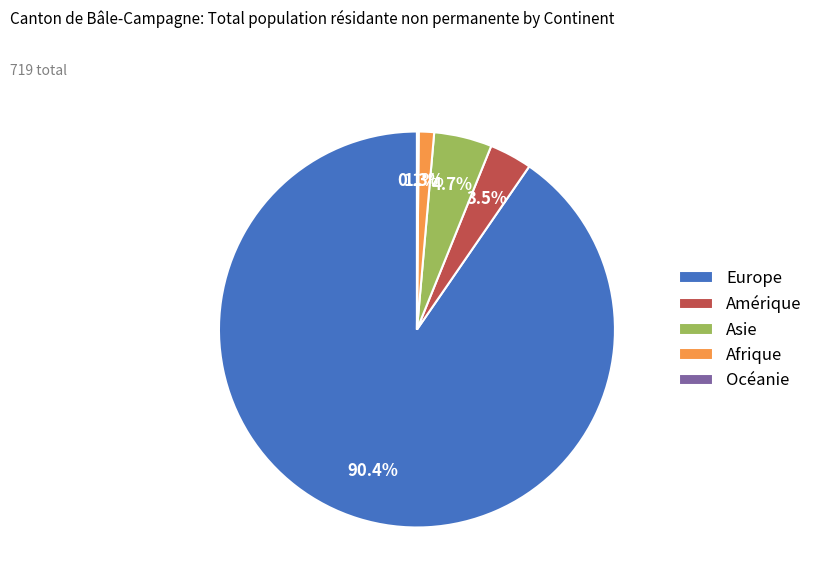

Between Afrique and Europe, which is larger?

Europe